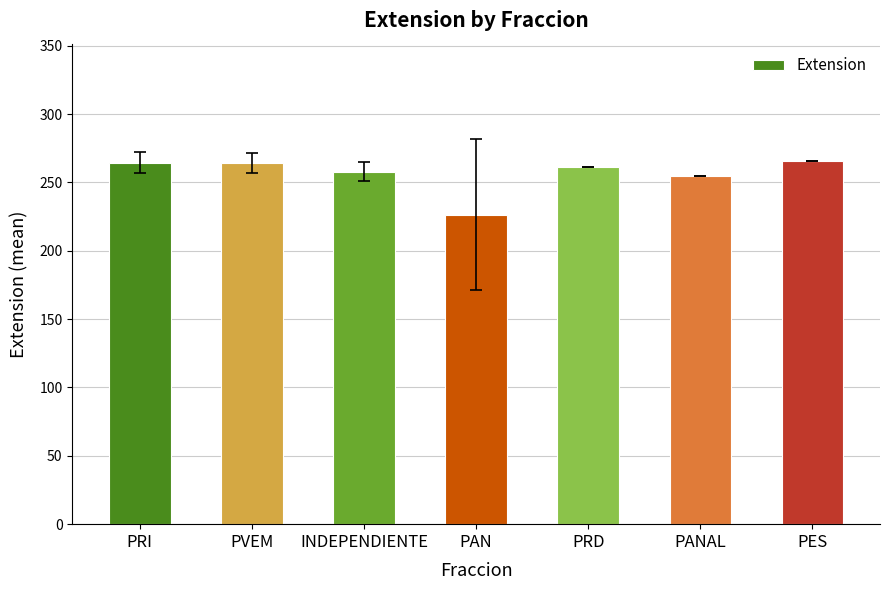

Does the chart contain any negative values?

No